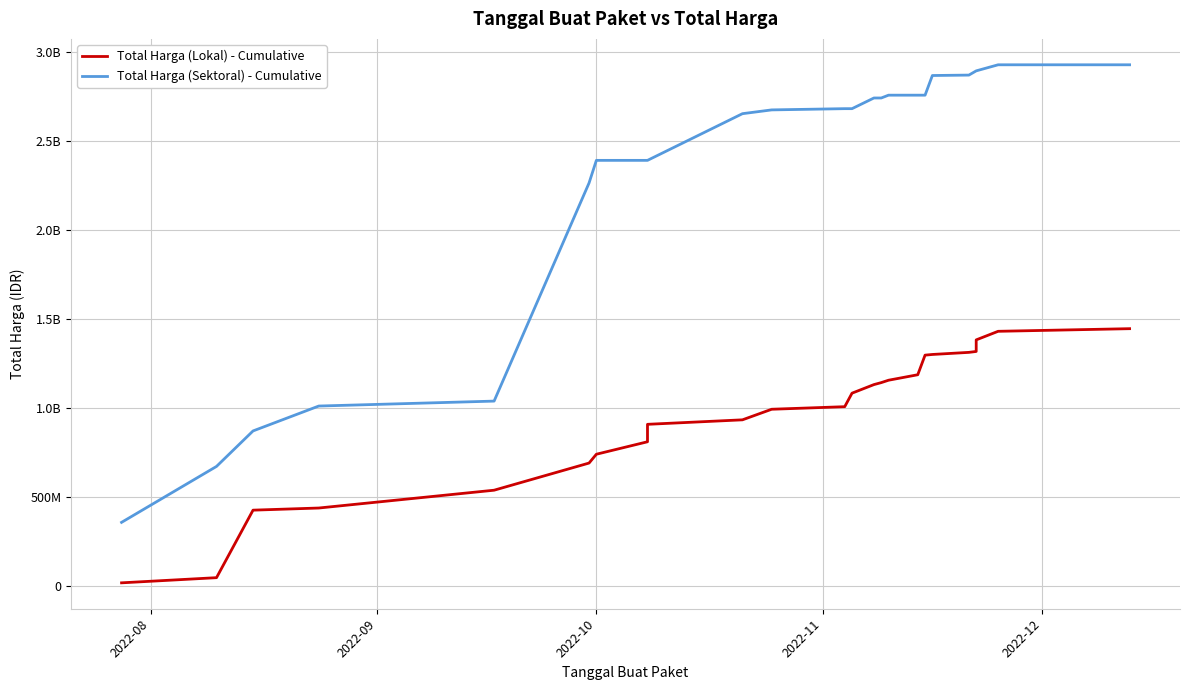

Reading left to right, list all the values displayed in this chart.

Total Harga (Lokal) - Cumulative: 19950000	48950000	428025000	440025000	540025000	692502000	741980000	811980000	909980000	935180000	994555000	1008955000	1084875000	1133015000	1144115000	1157557000	1188357000	1298357000	1302182000	1313982000	1319075000	1384075000	1432215000	1446965000
Total Harga (Sektoral) - Cumulative: 359500000	673621780	872821780	1012621780	1040341780	2265023780	2392023780	2392023780	2392023780	2654141930	2675372930	2682308930	2682308930	2742243930	2742243930	2758031130	2758031130	2758031130	2868421120	2870816870	2894497670	2894497670	2928630175	2928630175